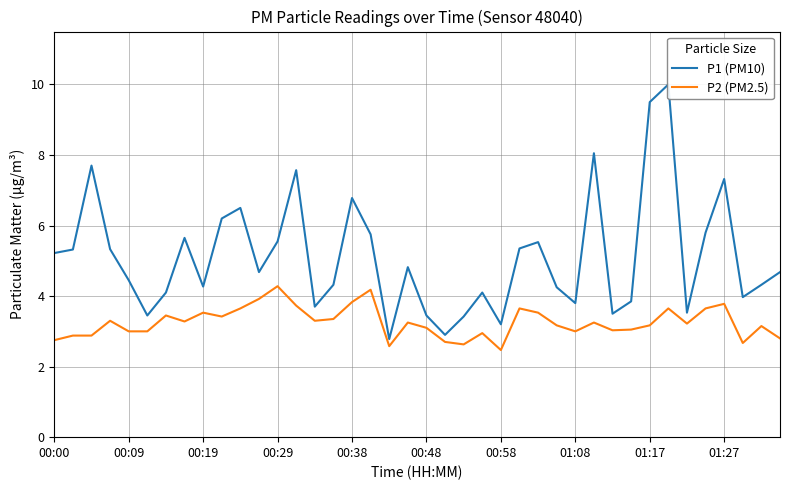

How many values in the P2 (PM2.5) series are below 3?

10